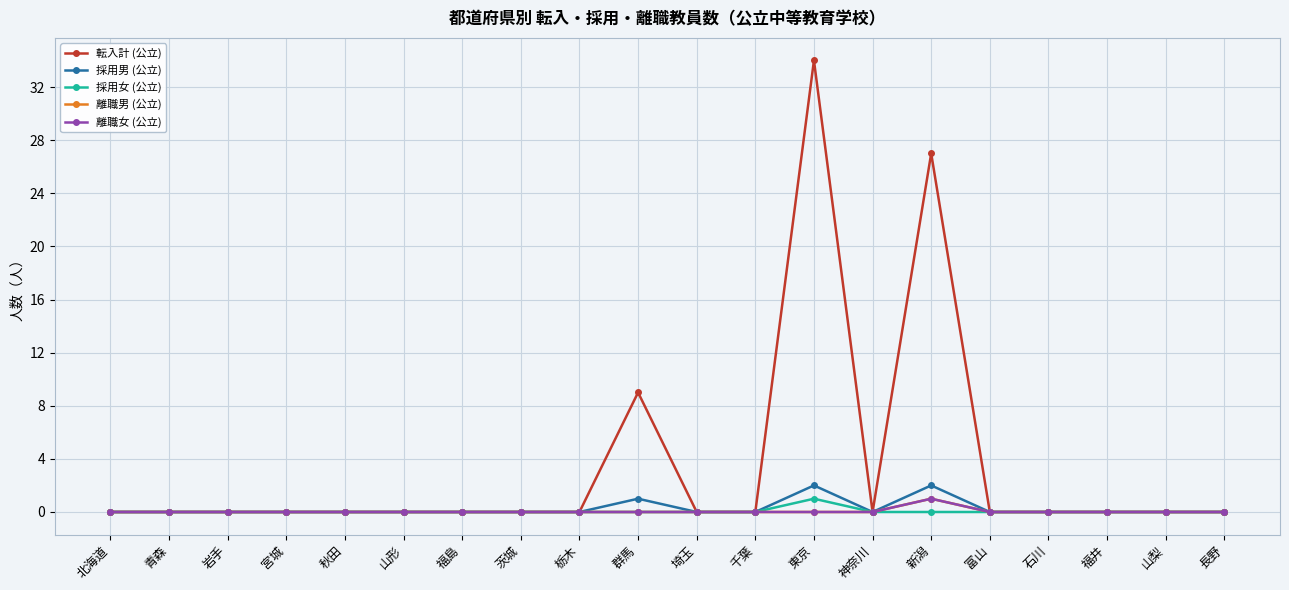

At which category does 離職女 (公立) reach its first local peak?

新潟